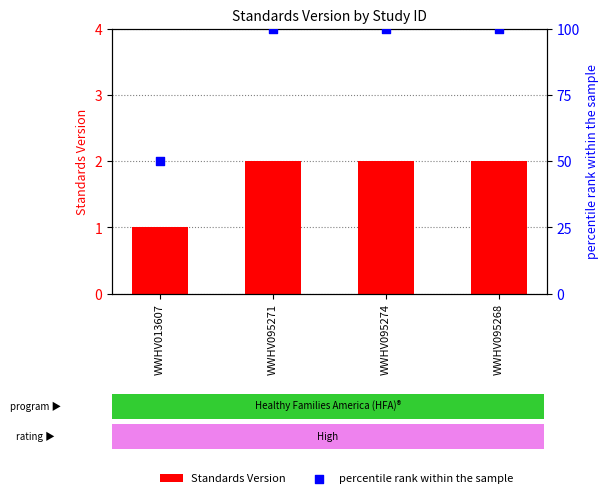

Which series contains the highest Y value?

percentile rank within the sample